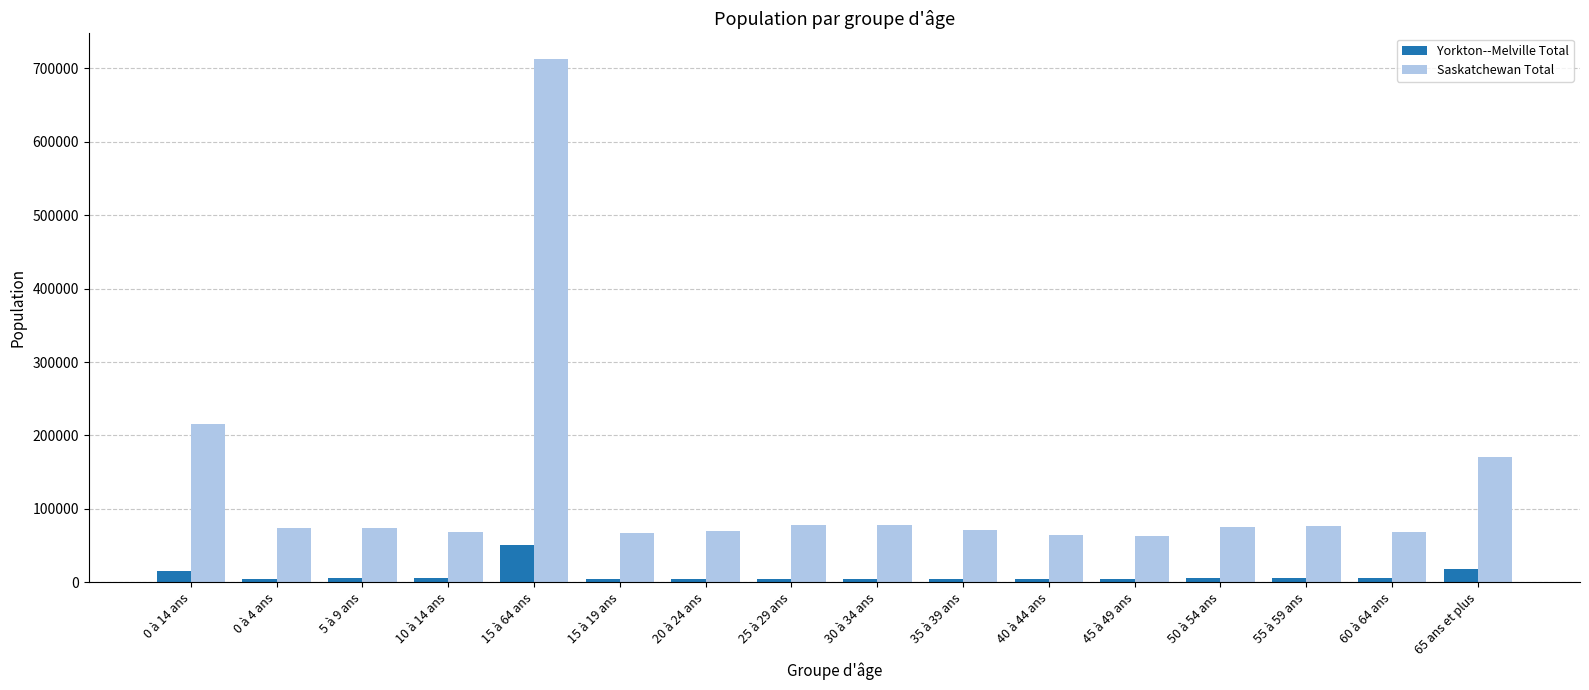

At 40 à 44 ans, list the series in order from largest to smallest.

Saskatchewan Total, Yorkton--Melville Total